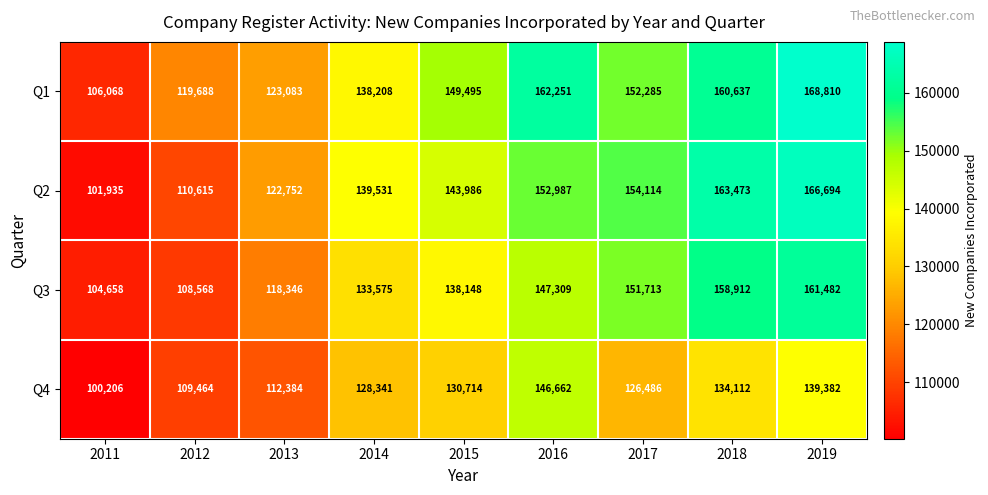

Where is Q1 nearest to the value 137439?

2014